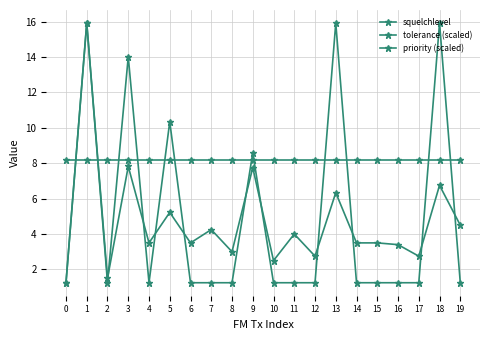

Count the number of data series in this chart.

3